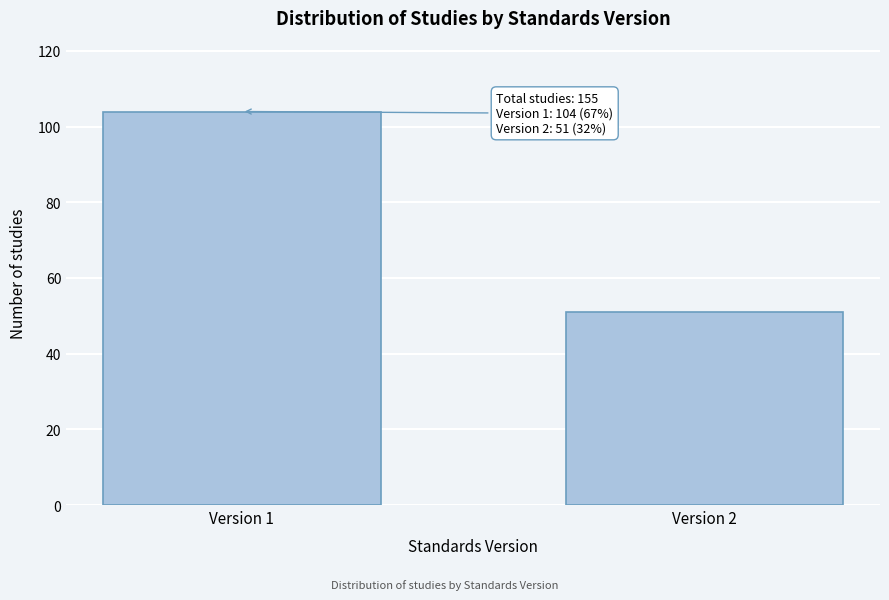

Reading left to right, what are all the values shown in this chart?

104	51